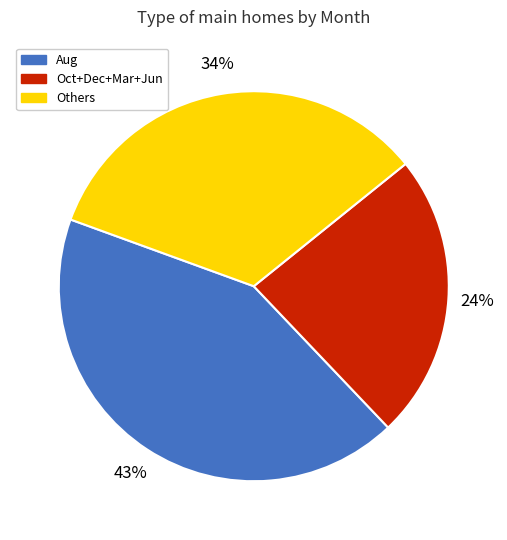

Which category has the smallest portion of the pie?

Oct+Dec+Mar+Jun